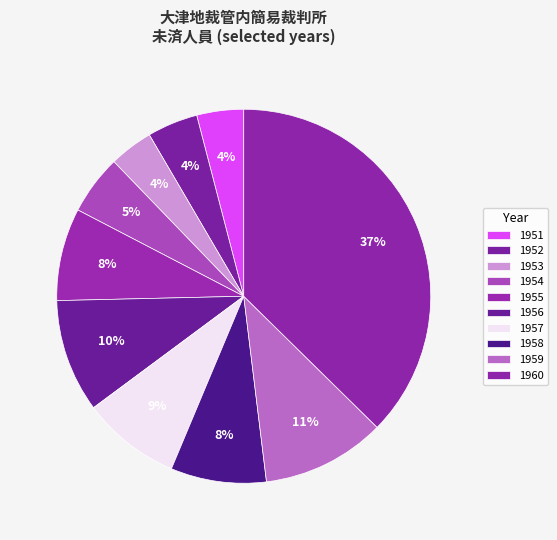

What portion of the pie excludes 1954?

94.8%